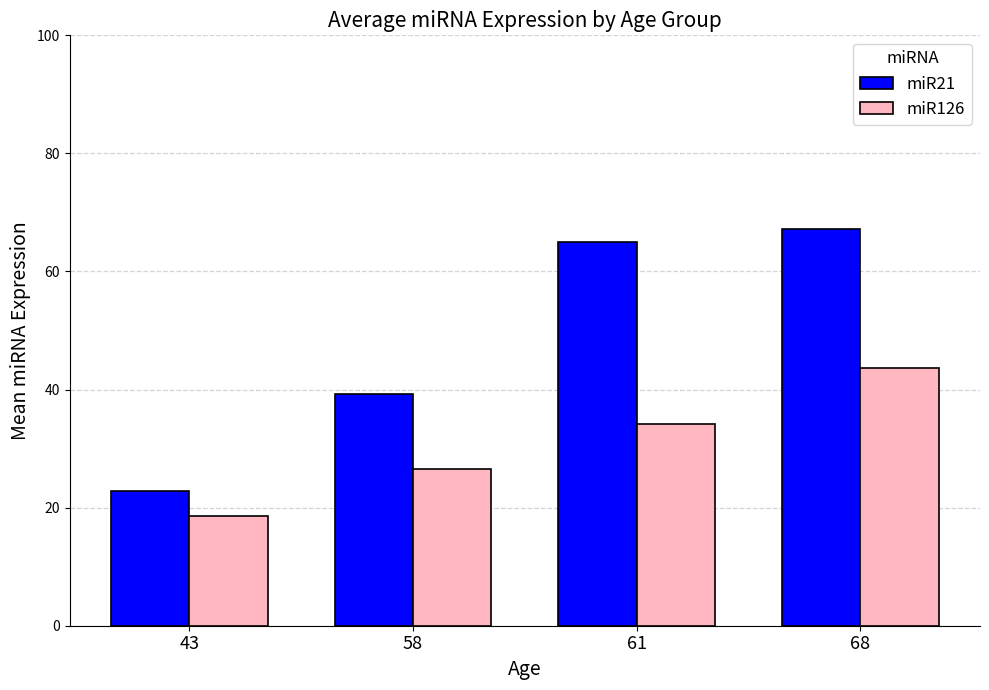

Between 61 and 68, which series saw the biggest shift?

miR126